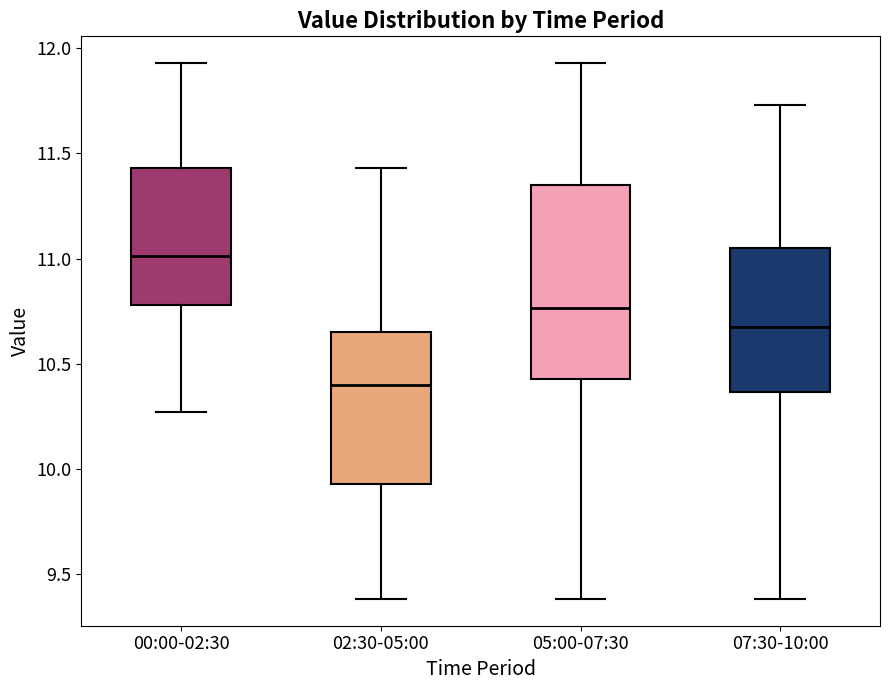

Reading left to right, transcribe this box plot: for each box, give where its median line is, the range the box spans, and where its two whiskers end, as read against the y-axis. The values are not printed on the chart, so give them approximately, as read against the axis.

00:00-02:30: median 11.00, box 10.80 to 11.45, whiskers 10.25 to 11.95
02:30-05:00: median 10.40, box 9.95 to 10.65, whiskers 9.40 to 11.45
05:00-07:30: median 10.75, box 10.45 to 11.35, whiskers 9.40 to 11.95
07:30-10:00: median 10.70, box 10.35 to 11.05, whiskers 9.40 to 11.75